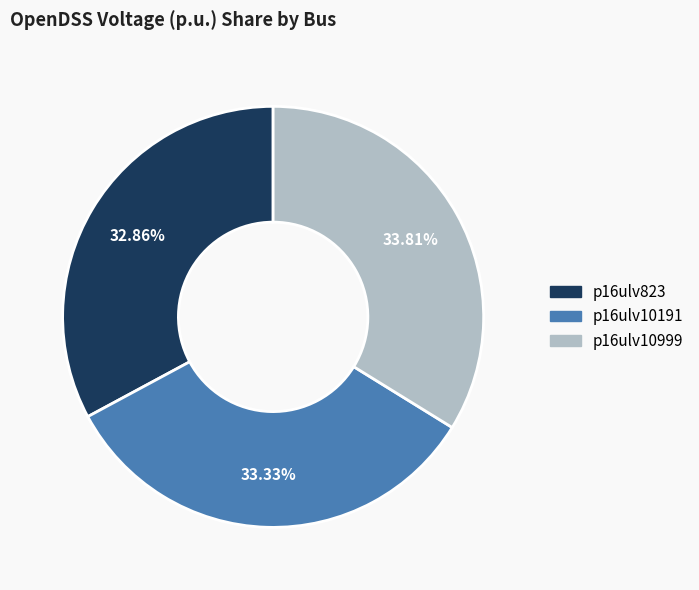

Between p16ulv823 and p16ulv10999, which is larger?

p16ulv10999